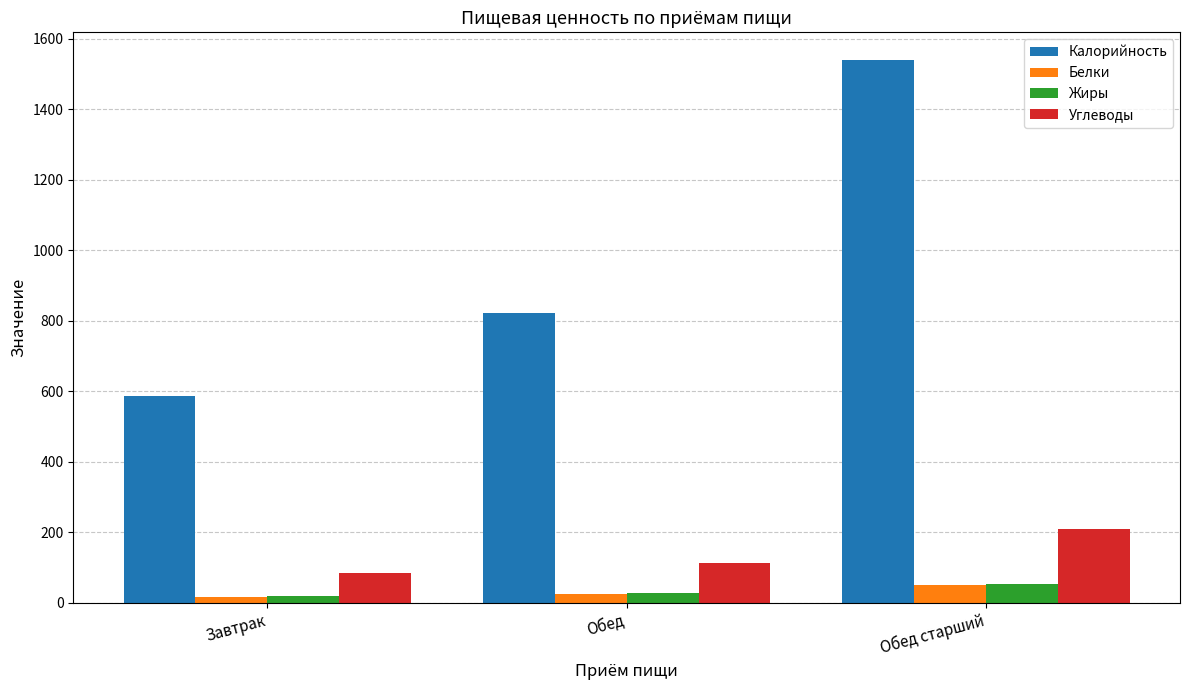

Are the bars grouped side by side (vs. stacked)?

Yes